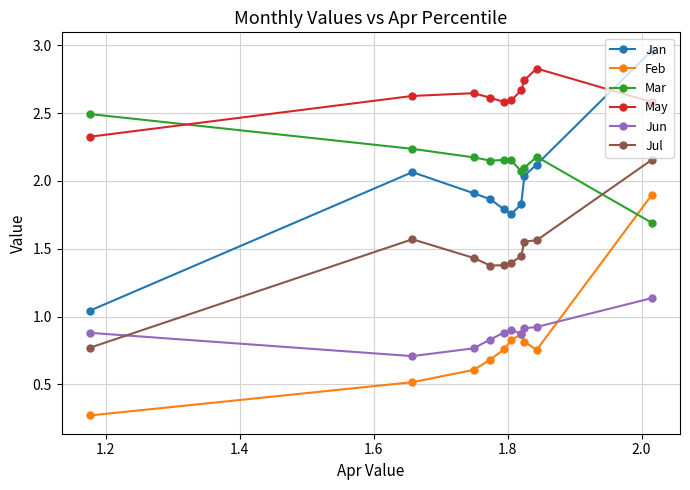

At how many categories does at least one series exceed 1?

10